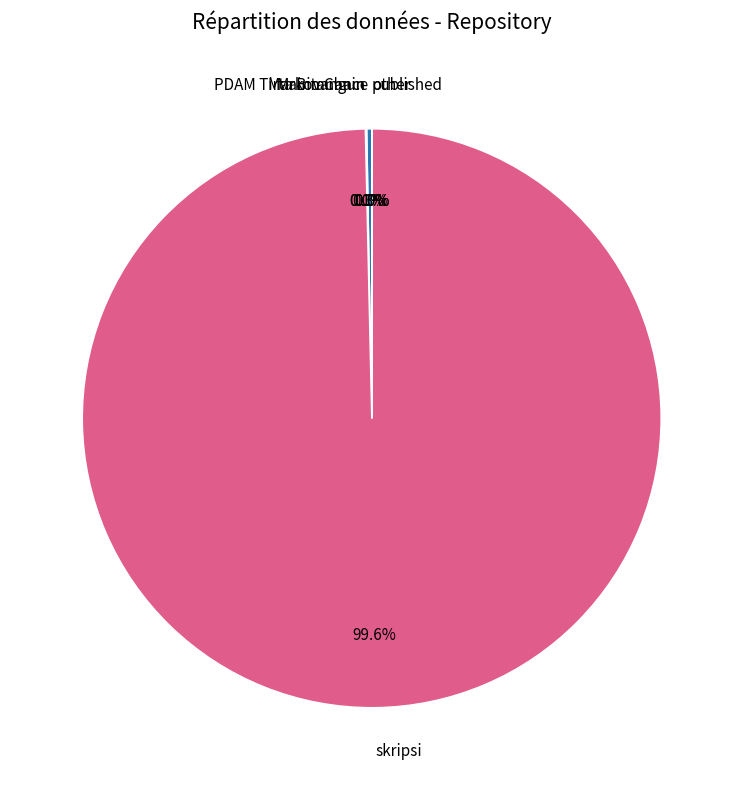

How much of the chart is everything except skripsi?

0.4%